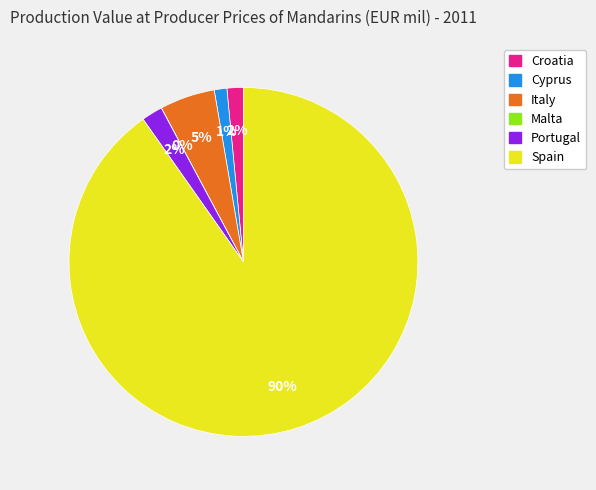

To the nearest percent, what is the difference between the Portugal and Italy slice percentages?

3%